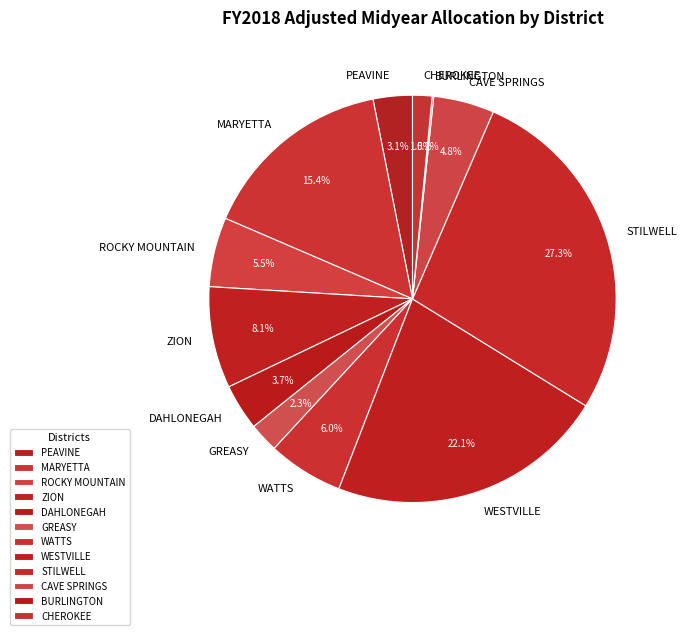

Which slice is the largest?

STILWELL